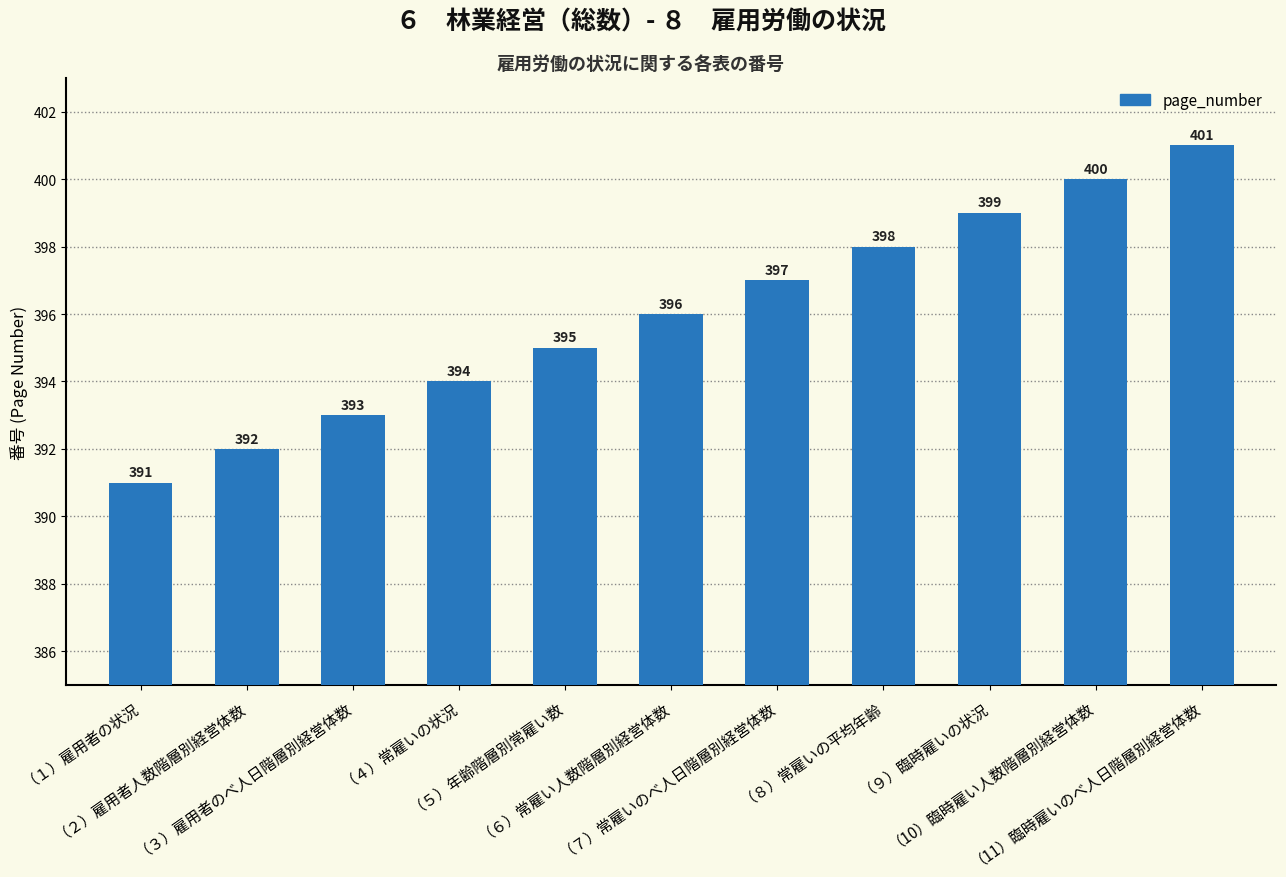

The chart shows a value of 395 at （５）年齢階層別常雇い数. True or false?

True